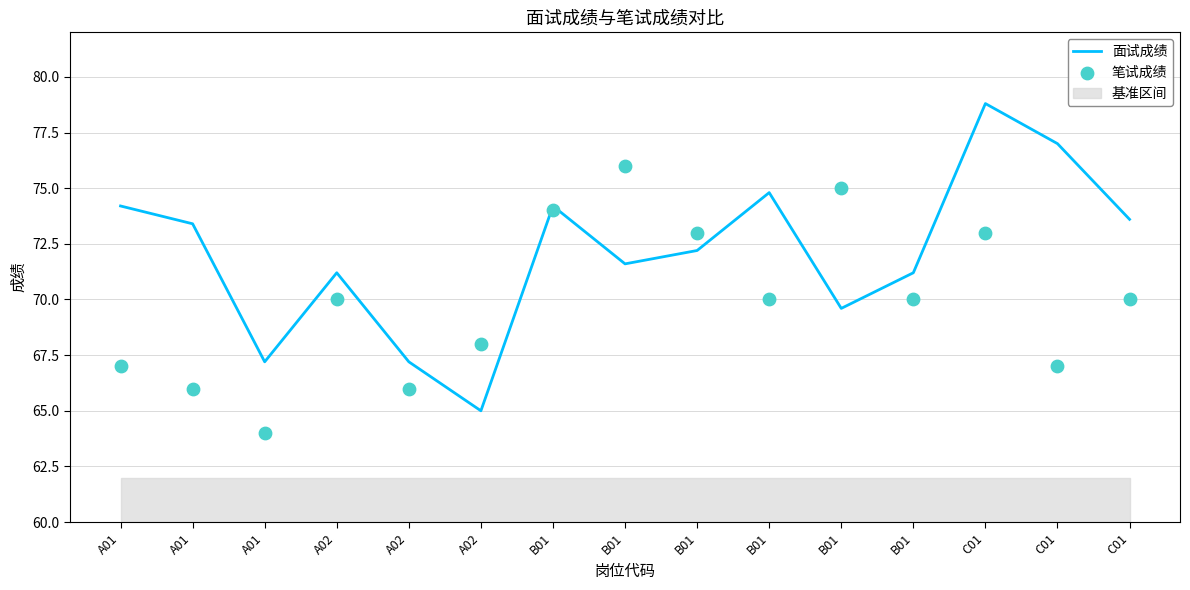

What is the total value across all series at A02?

141.2